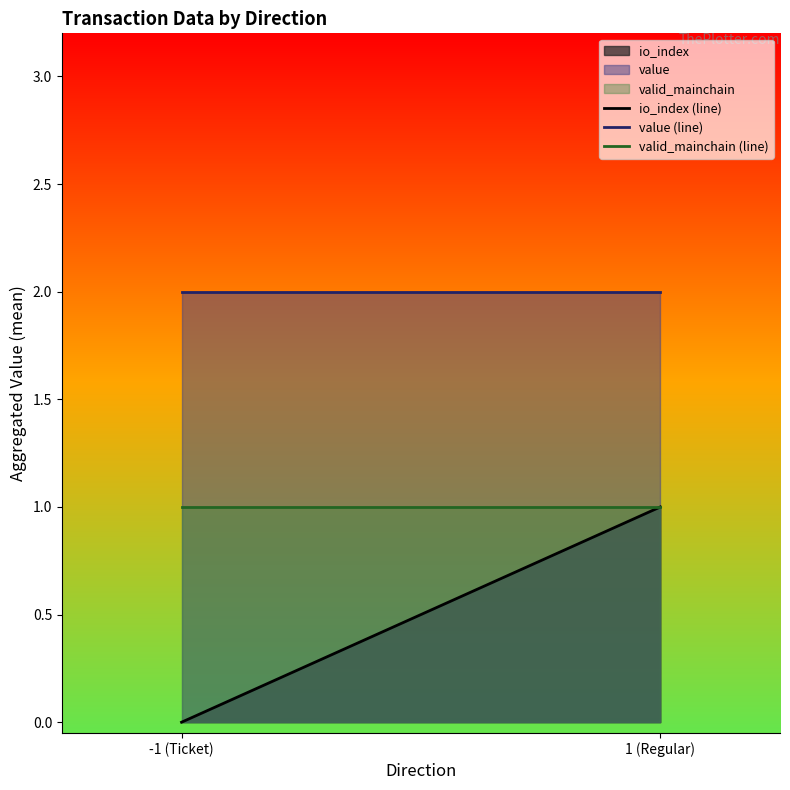

Reading right to left, what are all the values shown in this chart?

io_index (line): 1.0	0.0
value (line): 2.0	2.0
valid_mainchain (line): 1.0	1.0